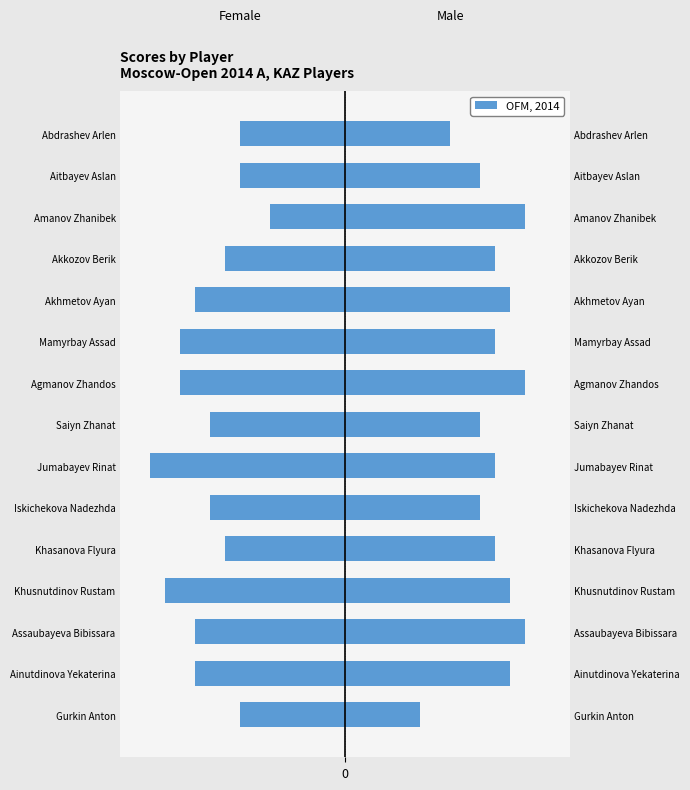

The value of Female at Assaubayeva Bibissara is -6.9. True or false?

False